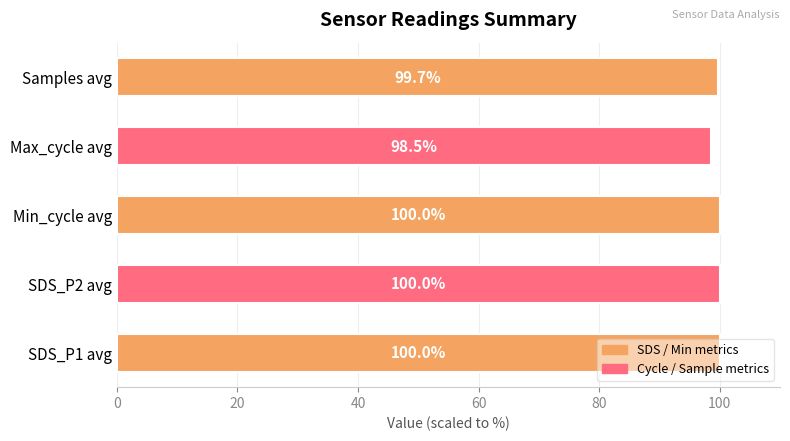

What is the difference between the maximum and second lowest values?

0.3